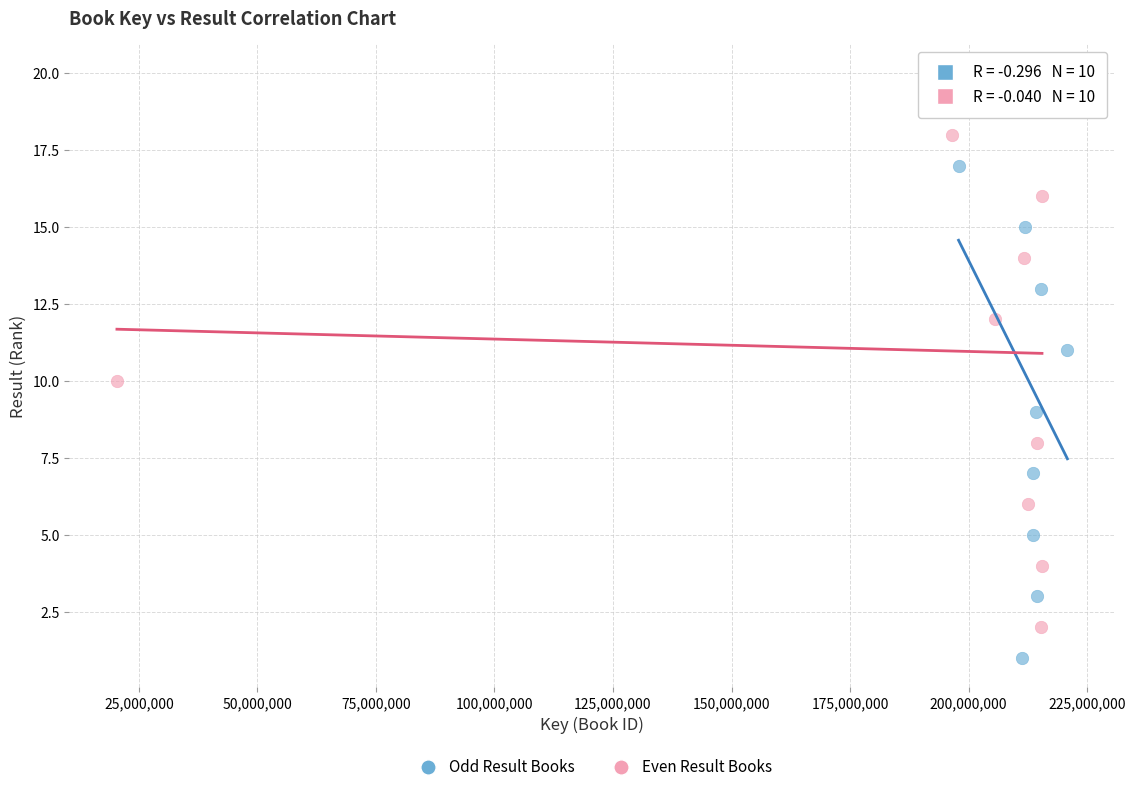

Which series contains the lowest Y value?

Odd Result Books